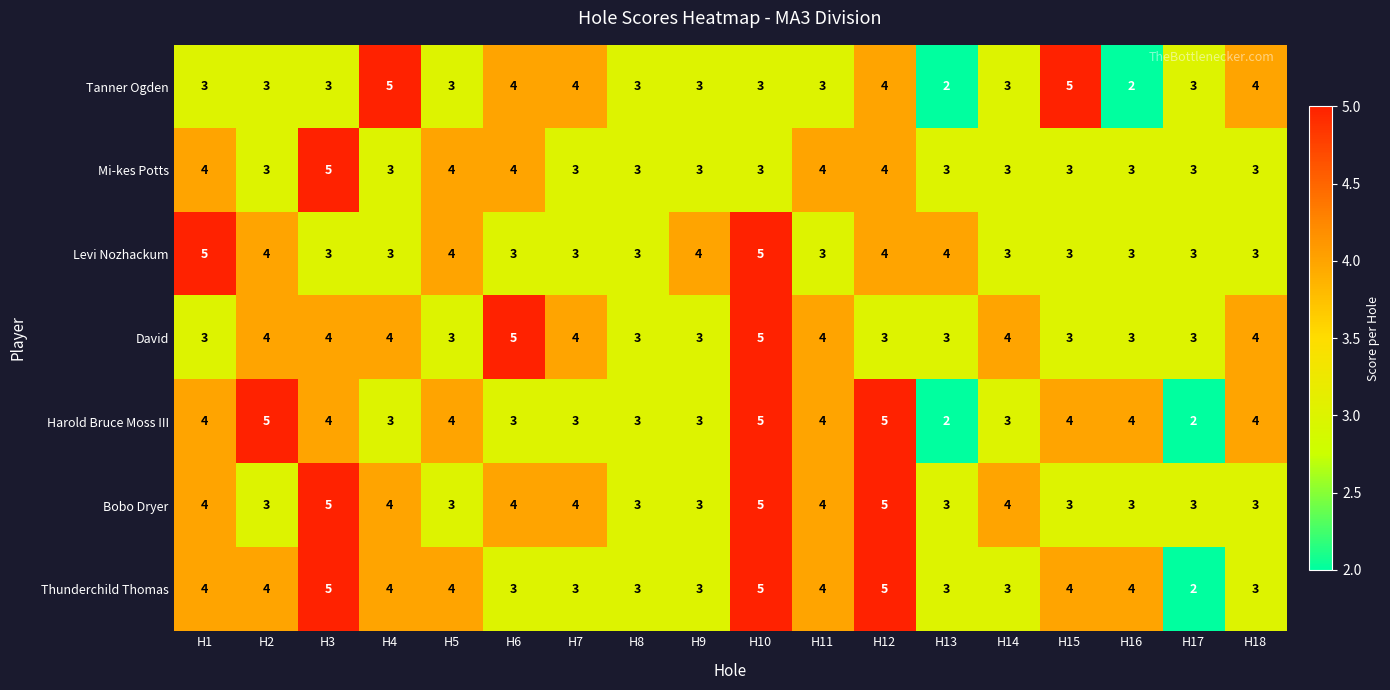

Which series changed the most between H5 and H15?

Tanner Ogden